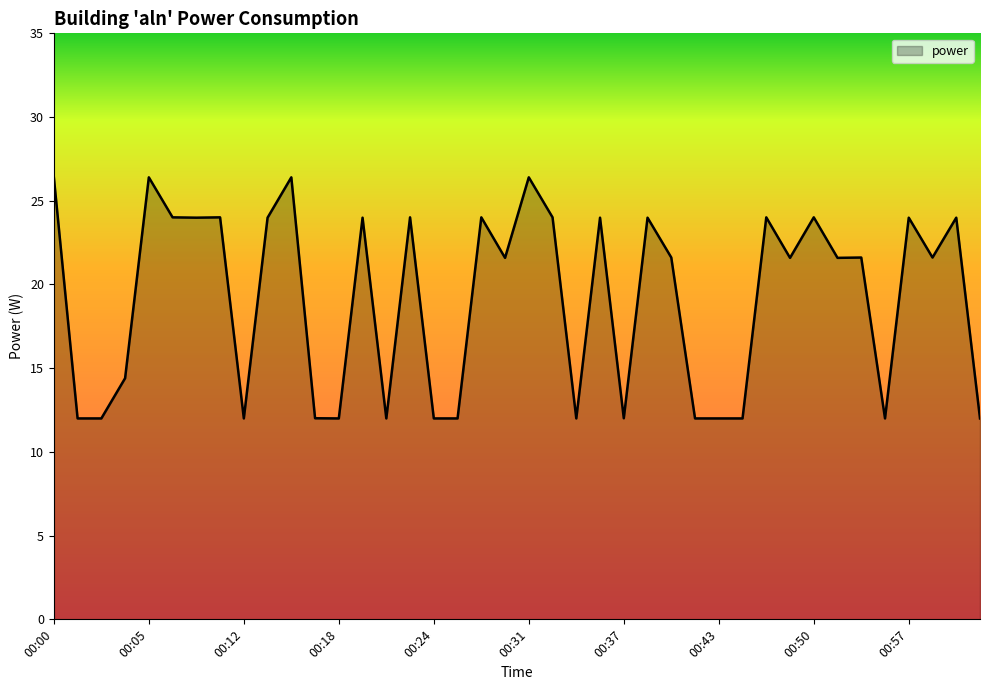

What is the minimum value shown in the chart?

12.0